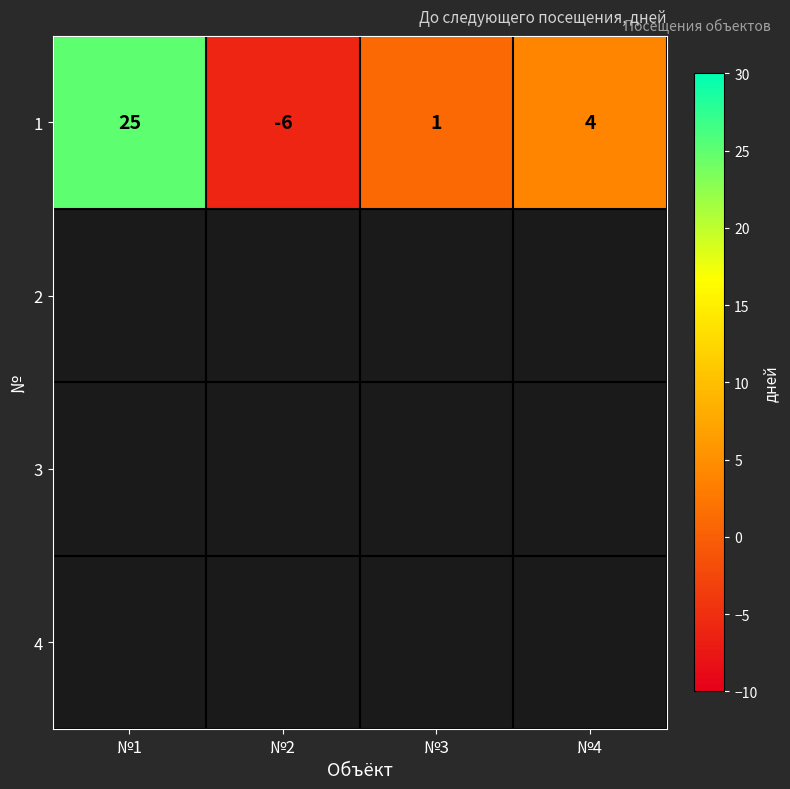

What is the difference between the maximum and minimum values?

31